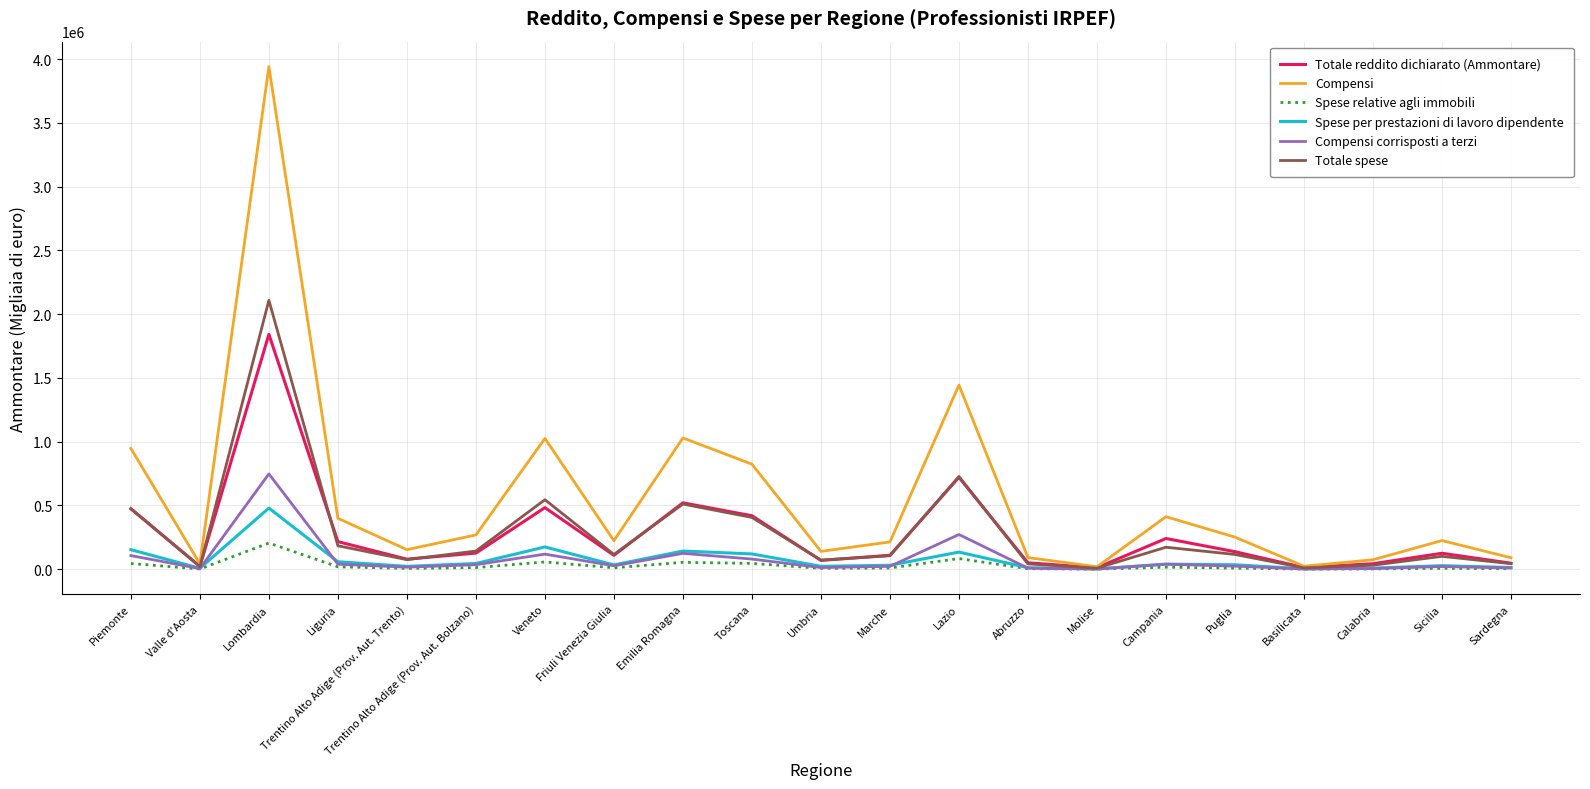

In Spese relative agli immobili, how many points are lower than both neighbors (excluding endpoints)?

6